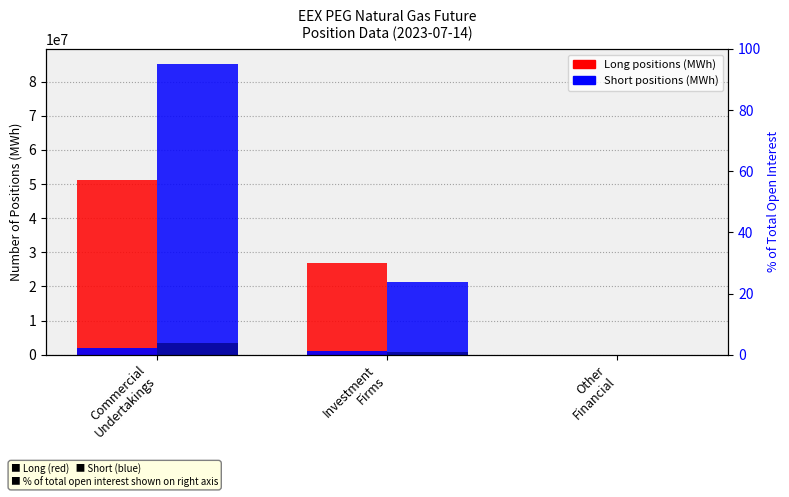

What position from the right is Commercial
Undertakings?

3